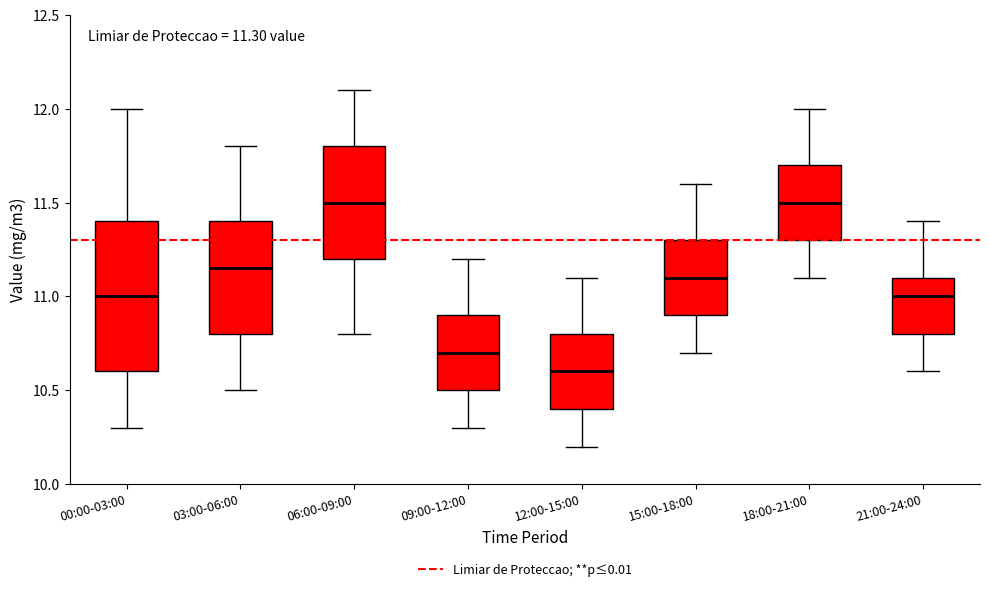

Comparing the boxes themselves (not the whiskers), which one is the tallest?

00:00-03:00